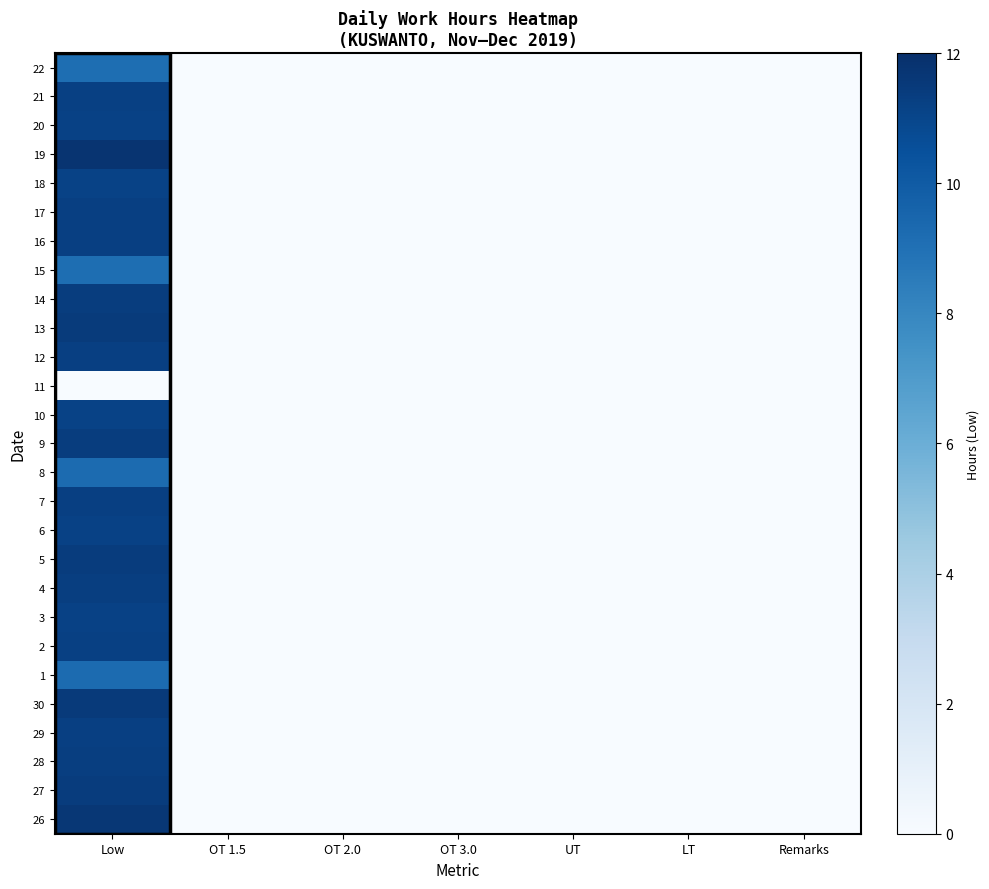

Reading left to right, transcribe all the data shown in this chart.

26: Low=11.7	OT 1.5=0.0	OT 2.0=0.0	OT 3.0=0.0	UT=0.0	LT=0.0	Remarks=0.0
27: Low=11.4	OT 1.5=0.0	OT 2.0=0.0	OT 3.0=0.0	UT=0.0	LT=0.0	Remarks=0.0
28: Low=11.3	OT 1.5=0.0	OT 2.0=0.0	OT 3.0=0.0	UT=0.0	LT=0.0	Remarks=0.0
29: Low=11.2	OT 1.5=0.0	OT 2.0=0.0	OT 3.0=0.0	UT=0.0	LT=0.0	Remarks=0.0
30: Low=11.5	OT 1.5=0.0	OT 2.0=0.0	OT 3.0=0.0	UT=0.0	LT=0.0	Remarks=0.0
1: Low=9.3	OT 1.5=0.0	OT 2.0=0.0	OT 3.0=0.0	UT=0.0	LT=0.0	Remarks=0.0
2: Low=11.2	OT 1.5=0.0	OT 2.0=0.0	OT 3.0=0.0	UT=0.0	LT=0.0	Remarks=0.0
3: Low=11.2	OT 1.5=0.0	OT 2.0=0.0	OT 3.0=0.0	UT=0.0	LT=0.0	Remarks=0.0
4: Low=11.3	OT 1.5=0.0	OT 2.0=0.0	OT 3.0=0.0	UT=0.0	LT=0.0	Remarks=0.0
5: Low=11.4	OT 1.5=0.0	OT 2.0=0.0	OT 3.0=0.0	UT=0.0	LT=0.0	Remarks=0.0
6: Low=11.2	OT 1.5=0.0	OT 2.0=0.0	OT 3.0=0.0	UT=0.0	LT=0.0	Remarks=0.0
7: Low=11.3	OT 1.5=0.0	OT 2.0=0.0	OT 3.0=0.0	UT=0.0	LT=0.0	Remarks=0.0
8: Low=9.3	OT 1.5=0.0	OT 2.0=0.0	OT 3.0=0.0	UT=0.0	LT=0.0	Remarks=0.0
9: Low=11.4	OT 1.5=0.0	OT 2.0=0.0	OT 3.0=0.0	UT=0.0	LT=0.0	Remarks=0.0
10: Low=11.1	OT 1.5=0.0	OT 2.0=0.0	OT 3.0=0.0	UT=0.0	LT=0.0	Remarks=0.0
11: Low=0.0	OT 1.5=0.0	OT 2.0=0.0	OT 3.0=0.0	UT=0.0	LT=0.0	Remarks=0.0
12: Low=11.3	OT 1.5=0.0	OT 2.0=0.0	OT 3.0=0.0	UT=0.0	LT=0.0	Remarks=0.0
13: Low=11.4	OT 1.5=0.0	OT 2.0=0.0	OT 3.0=0.0	UT=0.0	LT=0.0	Remarks=0.0
14: Low=11.4	OT 1.5=0.0	OT 2.0=0.0	OT 3.0=0.0	UT=0.0	LT=0.0	Remarks=0.0
15: Low=9.1	OT 1.5=0.0	OT 2.0=0.0	OT 3.0=0.0	UT=0.0	LT=0.0	Remarks=0.0
16: Low=11.3	OT 1.5=0.0	OT 2.0=0.0	OT 3.0=0.0	UT=0.0	LT=0.0	Remarks=0.0
17: Low=11.3	OT 1.5=0.0	OT 2.0=0.0	OT 3.0=0.0	UT=0.0	LT=0.0	Remarks=0.0
18: Low=11.1	OT 1.5=0.0	OT 2.0=0.0	OT 3.0=0.0	UT=0.0	LT=0.0	Remarks=0.0
19: Low=11.8	OT 1.5=0.0	OT 2.0=0.0	OT 3.0=0.0	UT=0.0	LT=0.0	Remarks=0.0
20: Low=11.2	OT 1.5=0.0	OT 2.0=0.0	OT 3.0=0.0	UT=0.0	LT=0.0	Remarks=0.0
21: Low=11.2	OT 1.5=0.0	OT 2.0=0.0	OT 3.0=0.0	UT=0.0	LT=0.0	Remarks=0.0
22: Low=9.1	OT 1.5=0.0	OT 2.0=0.0	OT 3.0=0.0	UT=0.0	LT=0.0	Remarks=0.0